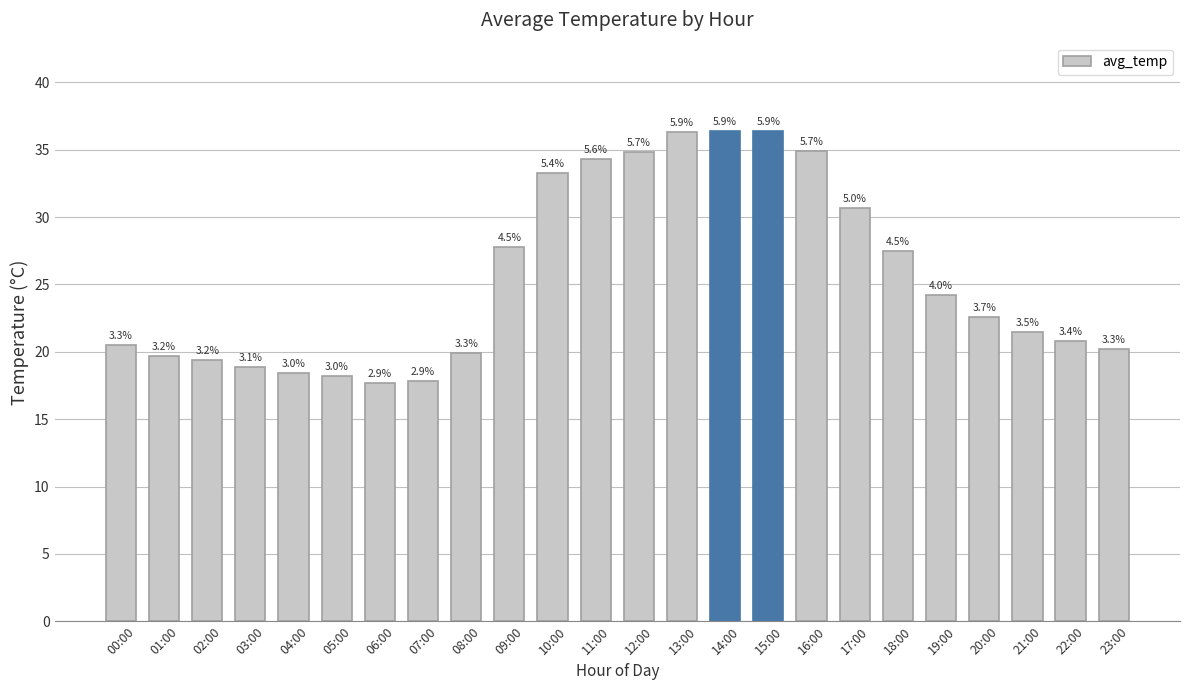

Does the chart contain any negative values?

No